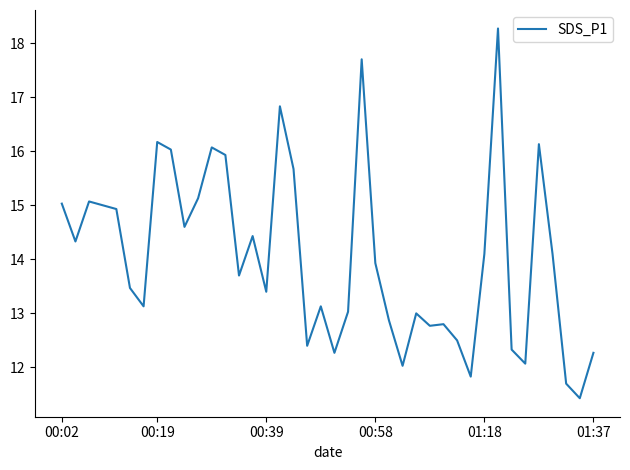

What is the smallest value displayed?

11.4